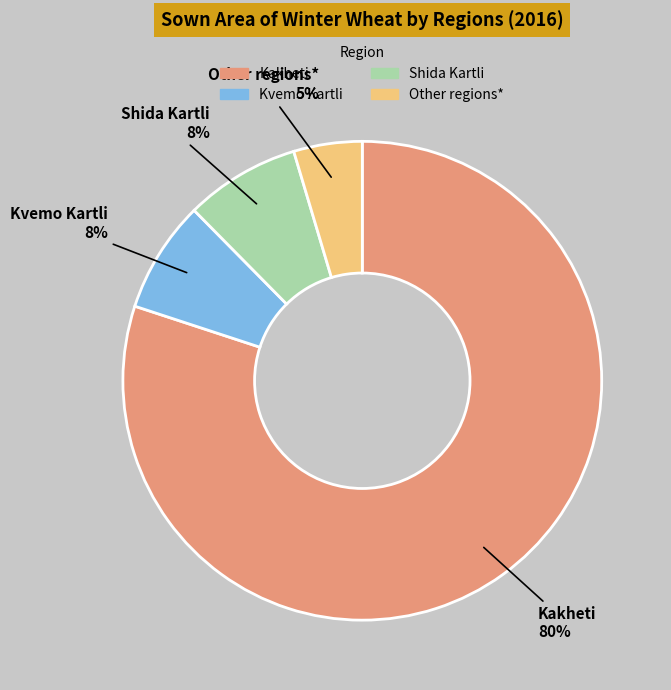

To the nearest percent, what is the average slice percentage?

25%